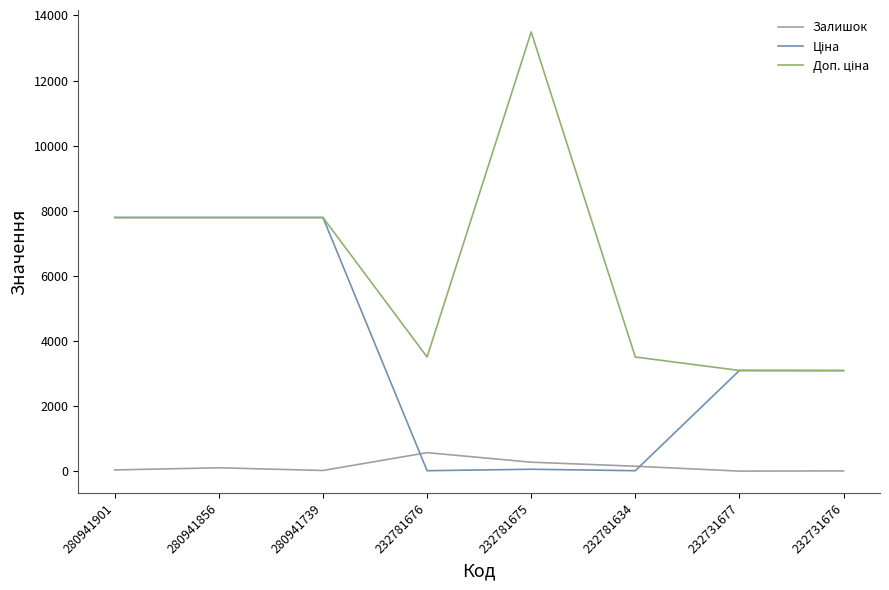

At which category does the chart reach its peak across all series?

232781675